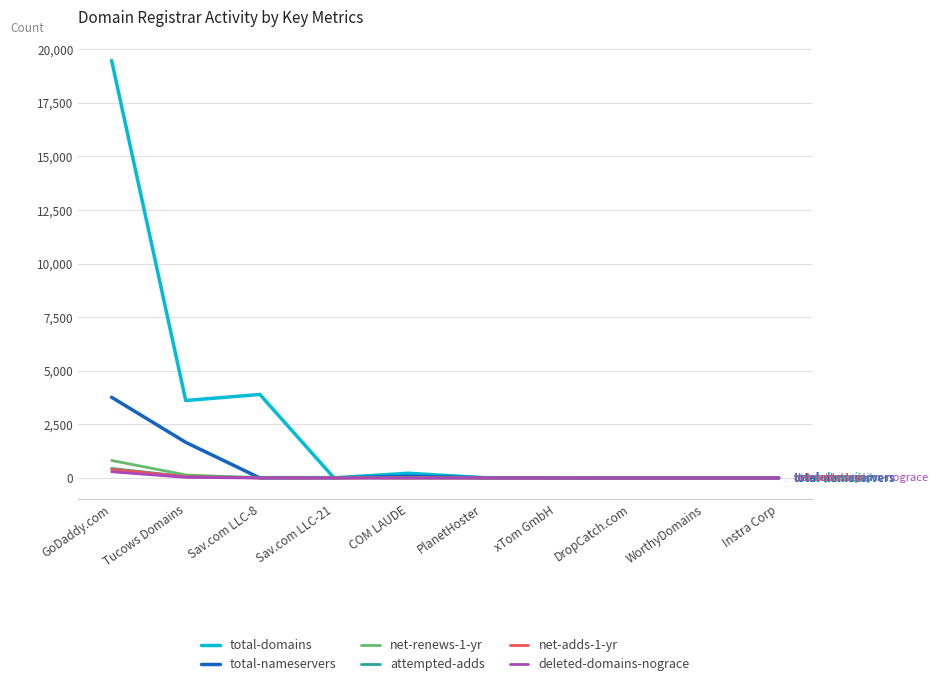

At which category does the chart reach its peak across all series?

GoDaddy.com